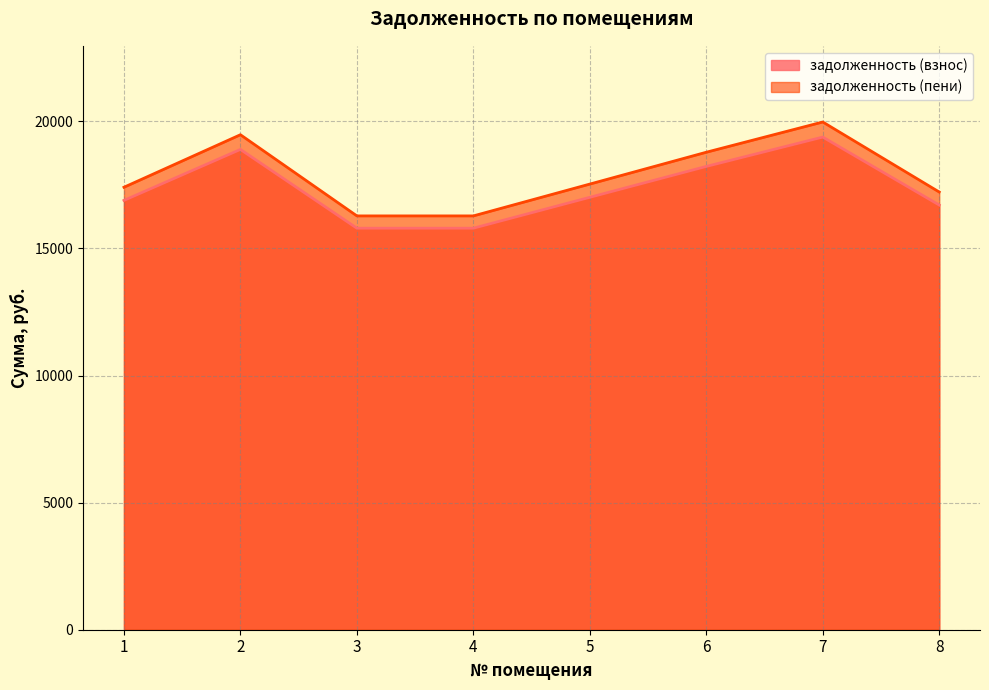

Which label corresponds to the largest value in the chart?

7